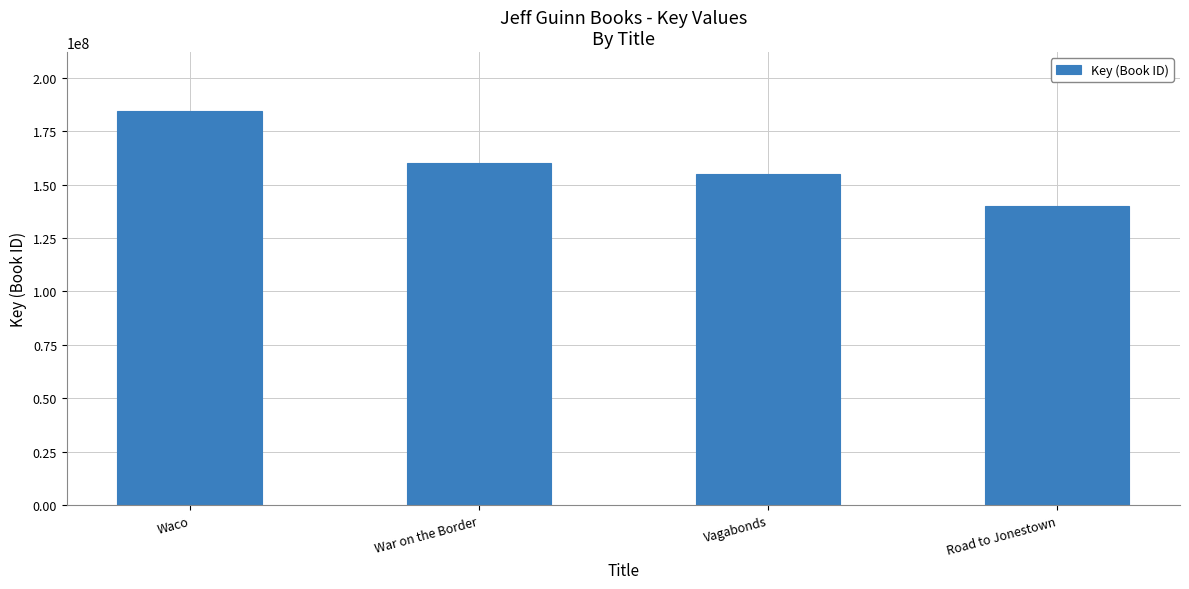

Which has a higher value, Road to Jonestown or Vagabonds?

Vagabonds